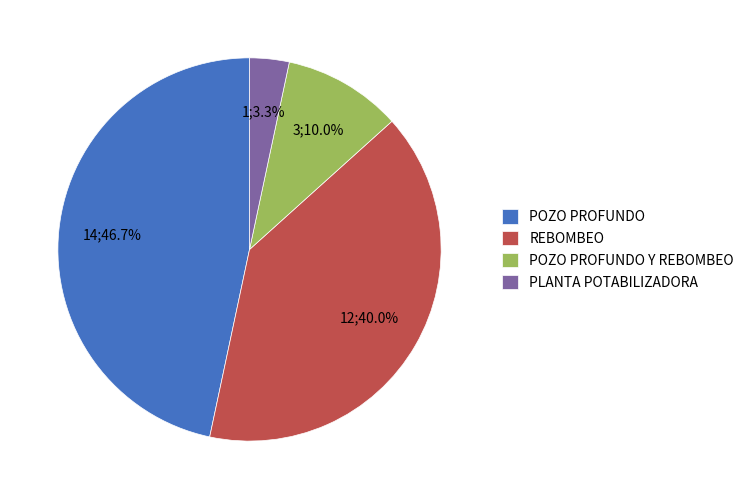

Count the number of slices in the pie.

4